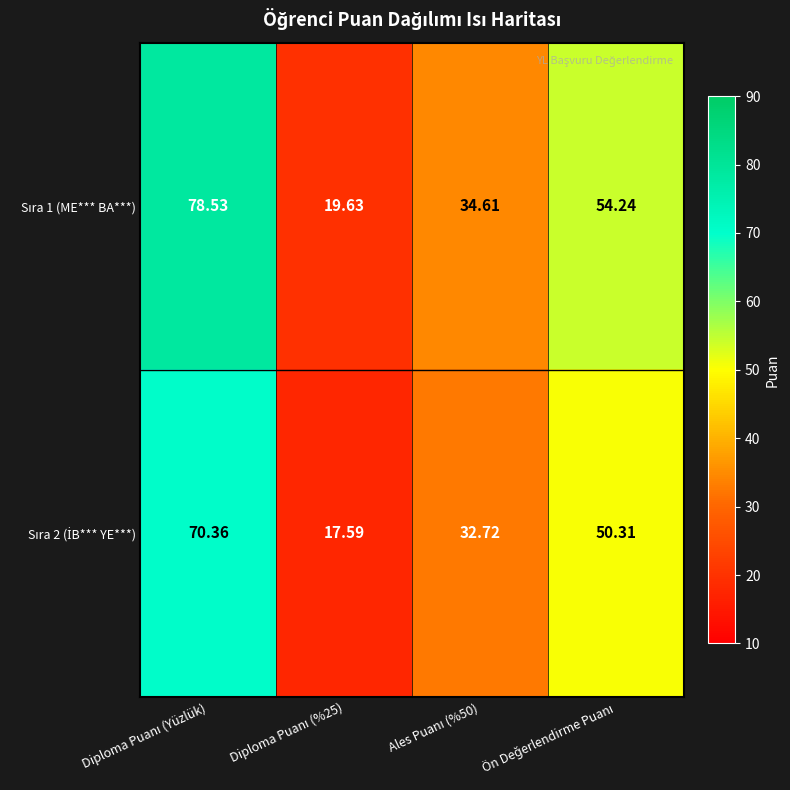

Which category has the highest value across all series?

Diploma Puanı (Yüzlük)